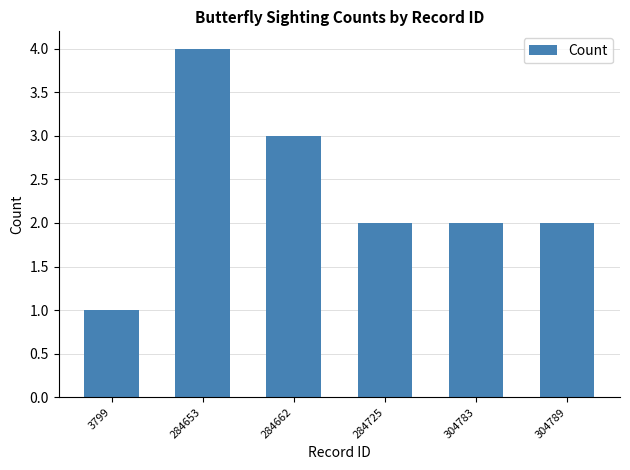

What is the maximum value shown in the chart?

4